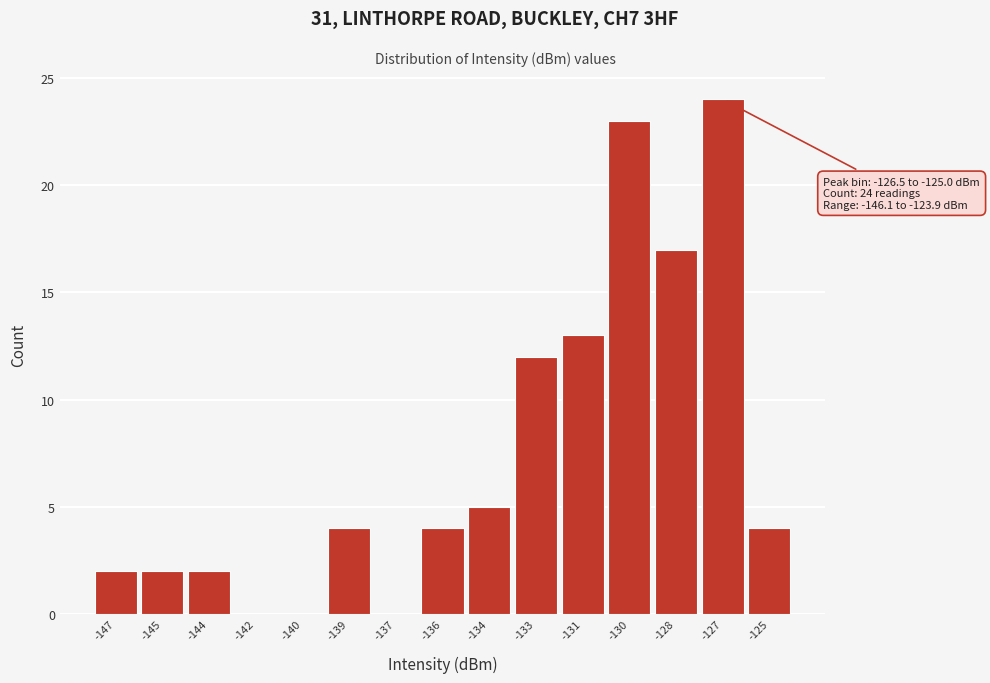

Reading left to right, extract all data points from this chart.

-147=2	-145=2	-144=2	-142=0	-140=0	-139=4	-137=0	-136=4	-134=5	-133=12	-131=13	-130=23	-128=17	-127=24	-125=4